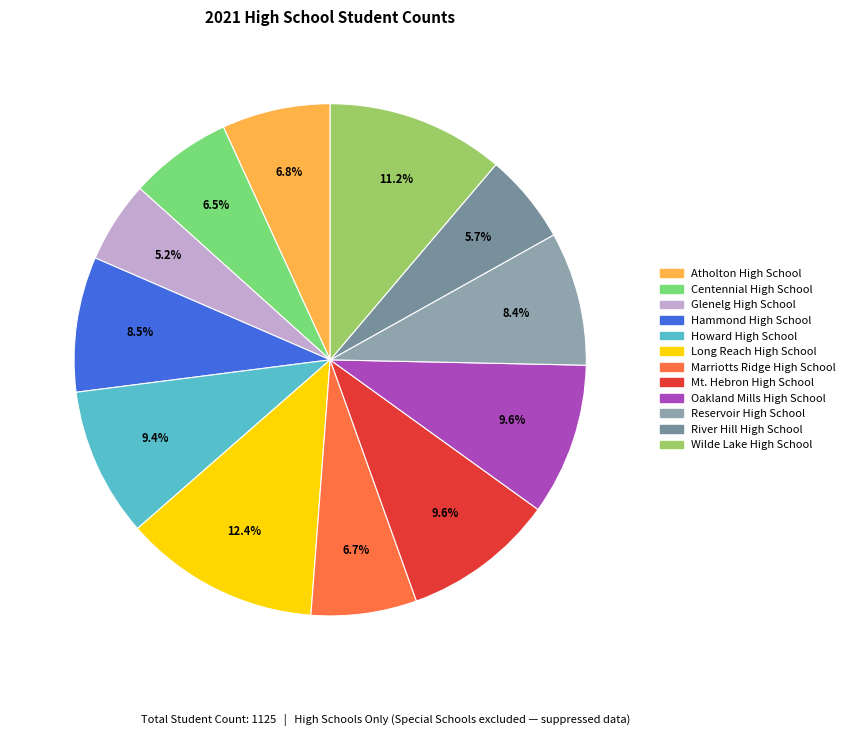

Which category has the biggest portion of the pie?

Long Reach High School